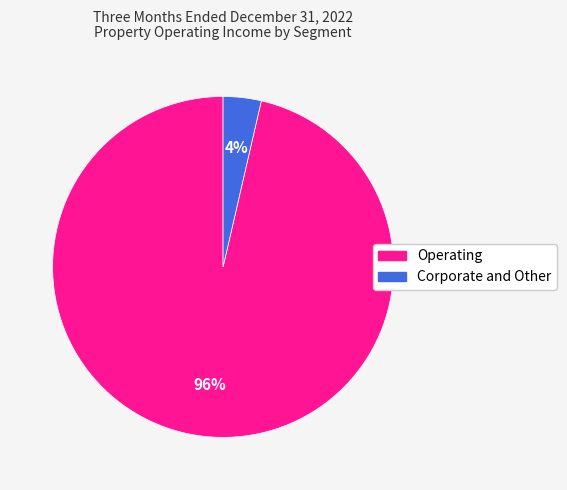

Do Corporate and Other and Operating together represent more than half of the pie?

Yes